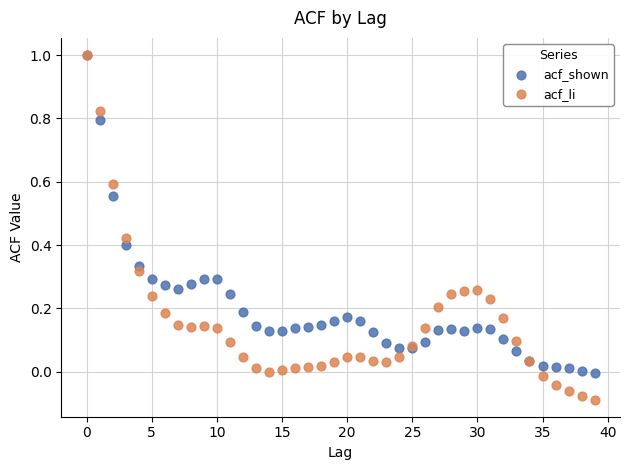

What are all the series names shown in the legend?

acf_shown, acf_li